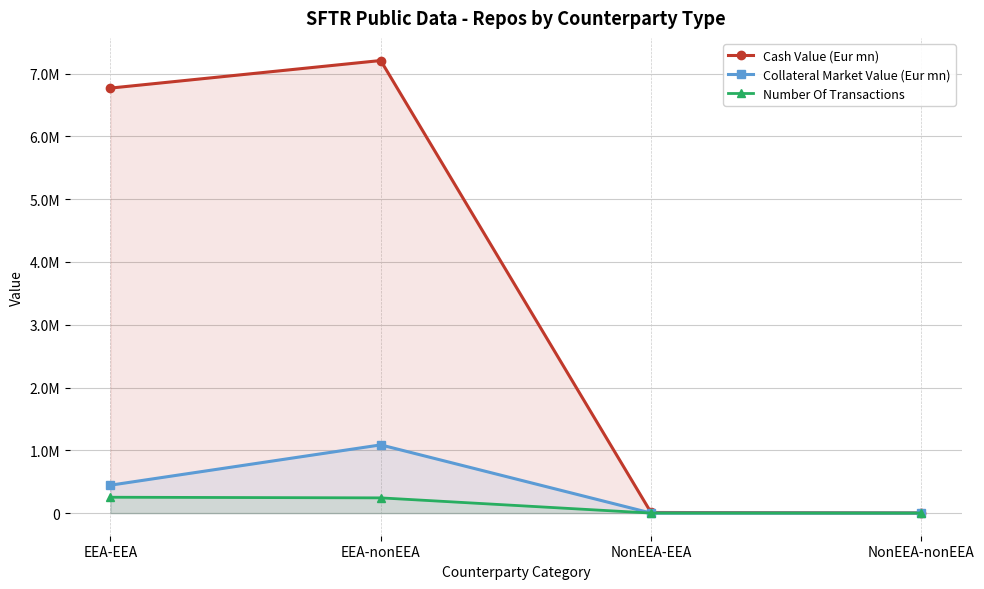

Is the value of Collateral Market Value (Eur mn) at NonEEA-EEA greater than the value of Cash Value (Eur mn) at EEA-EEA?

No